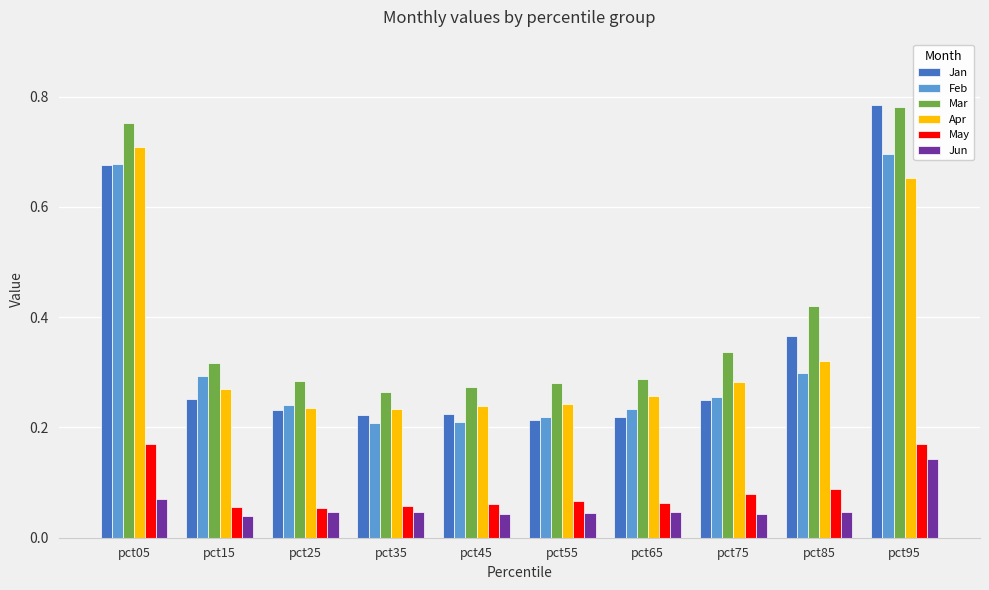

What is the total value across all series at pct85?

1.5